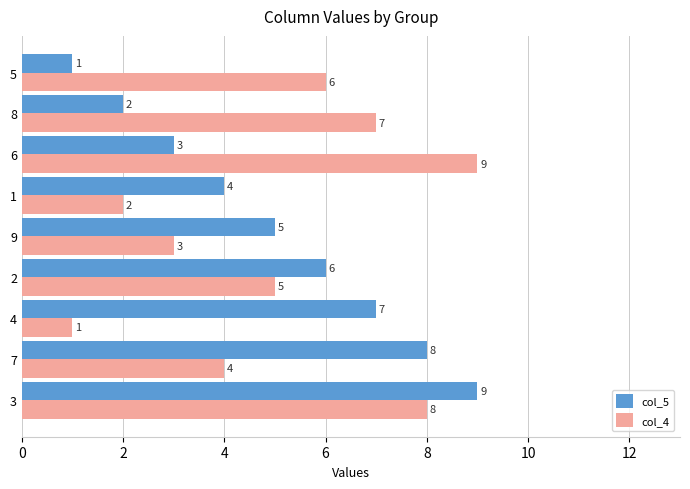

At which category is the sum across all series the highest?

3